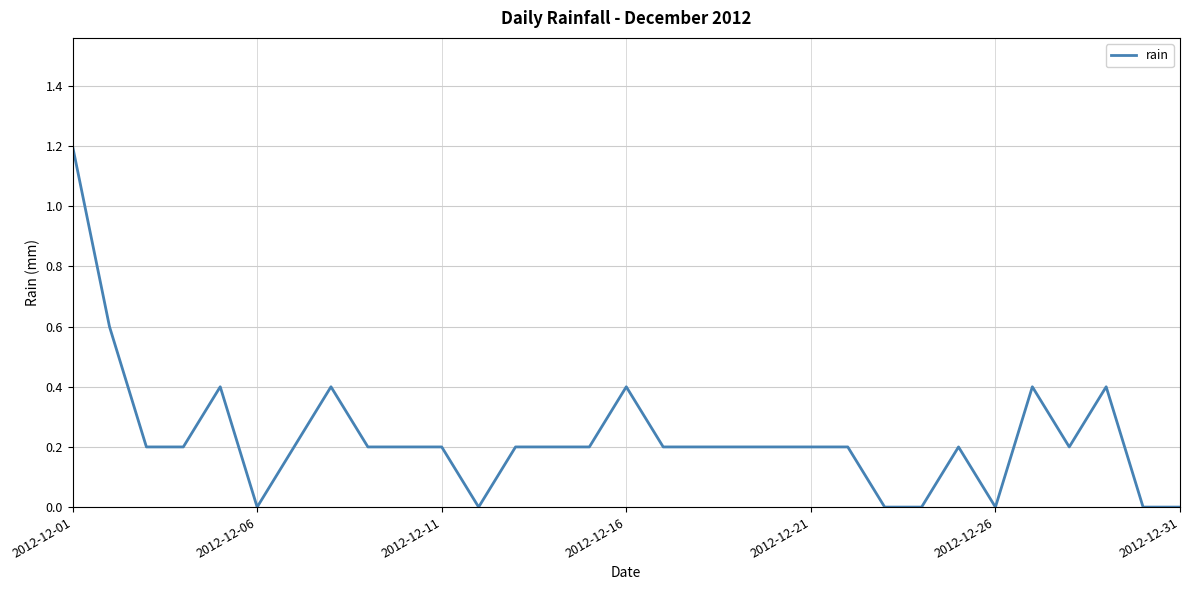

True or false: there are more than 2 points higher than both neighbors.

True